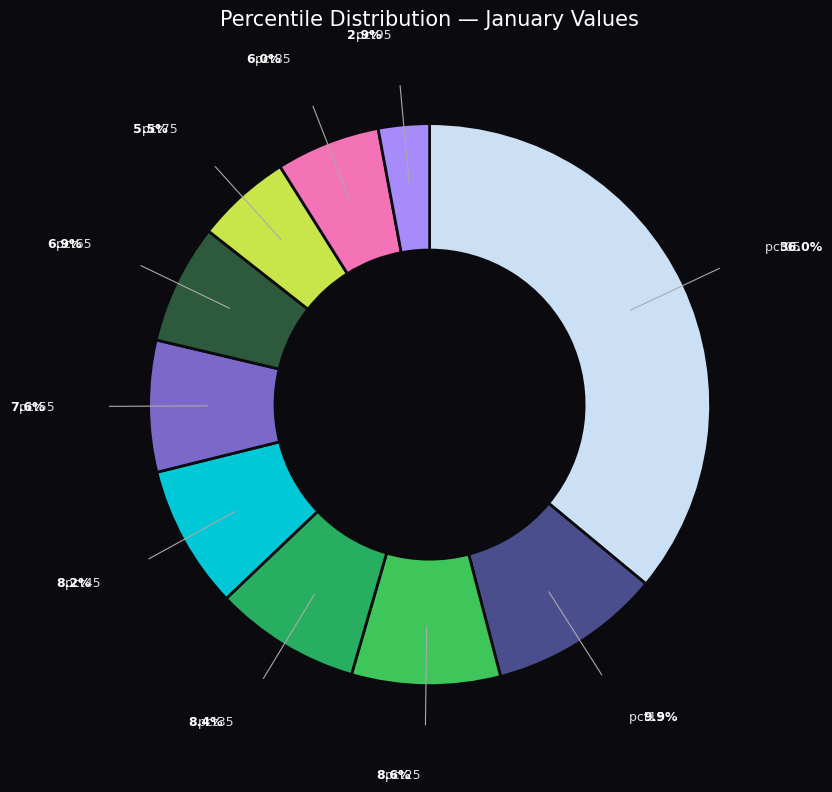

How many segments does this pie chart have?

10